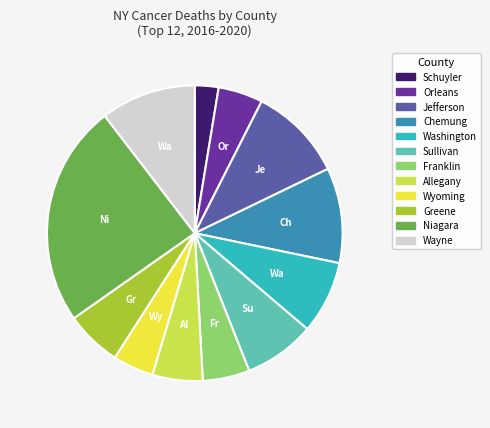

What is the largest slice in the pie chart?

Niagara